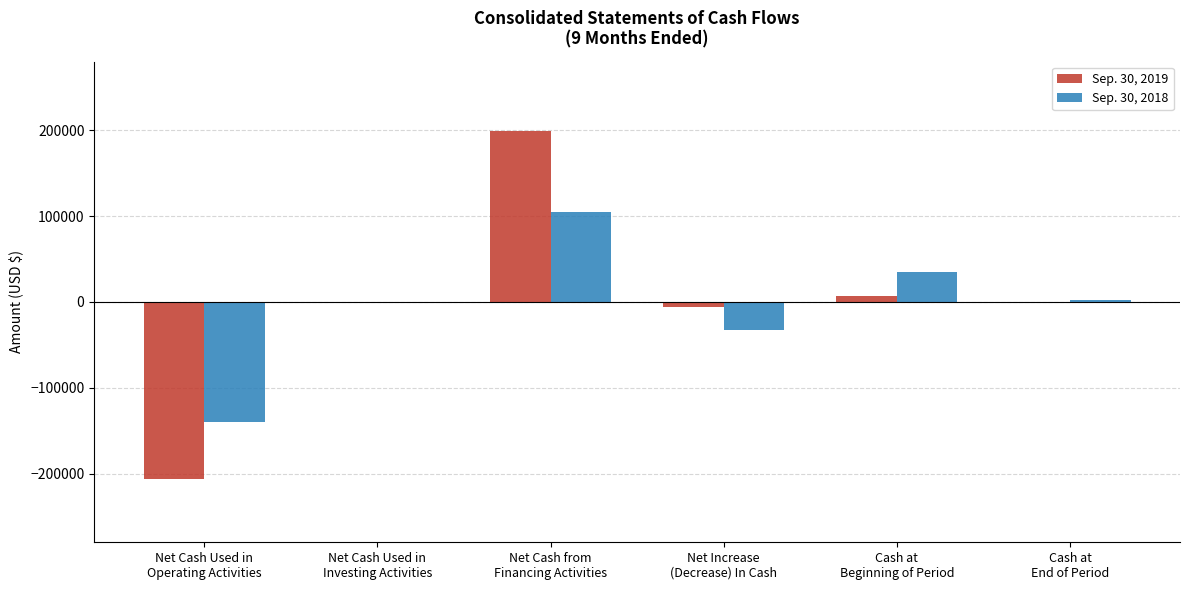

Where is Sep. 30, 2018 nearest to the value -17210?

Net Increase
(Decrease) In Cash